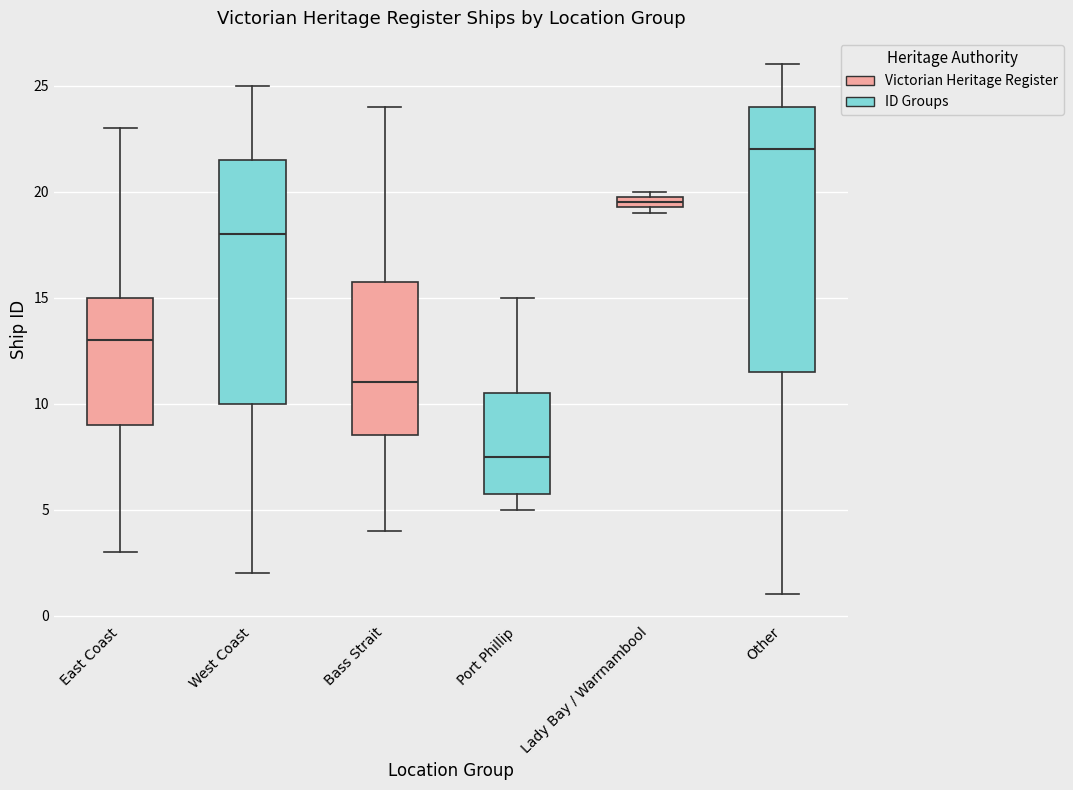

Comparing the boxes themselves (not the whiskers), which one is the tallest?

Other